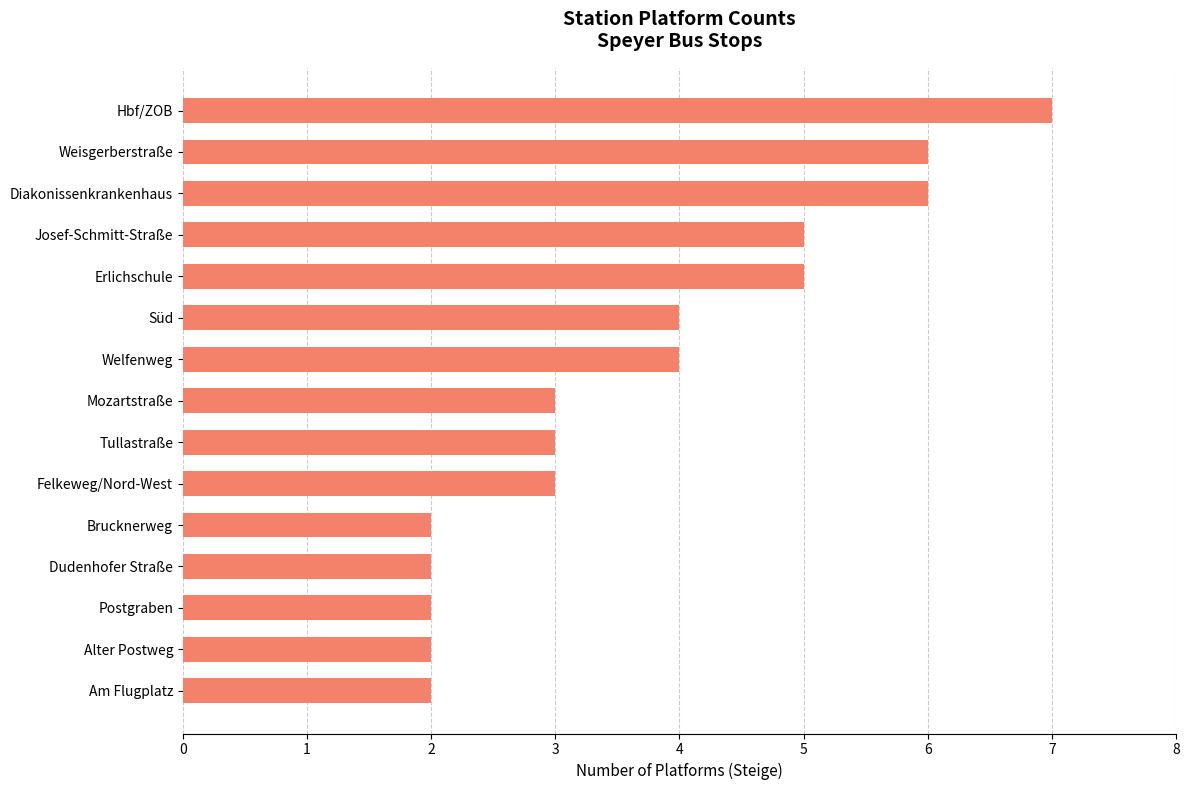

What is the label of the 2nd bar from the top?

Weisgerberstraße